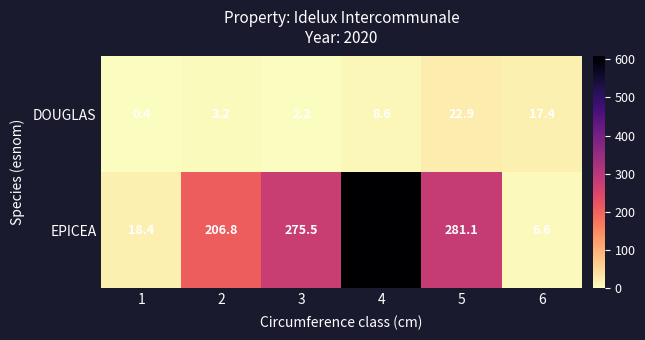

What is the difference between the DOUGLAS values at 6 and 4?

8.8